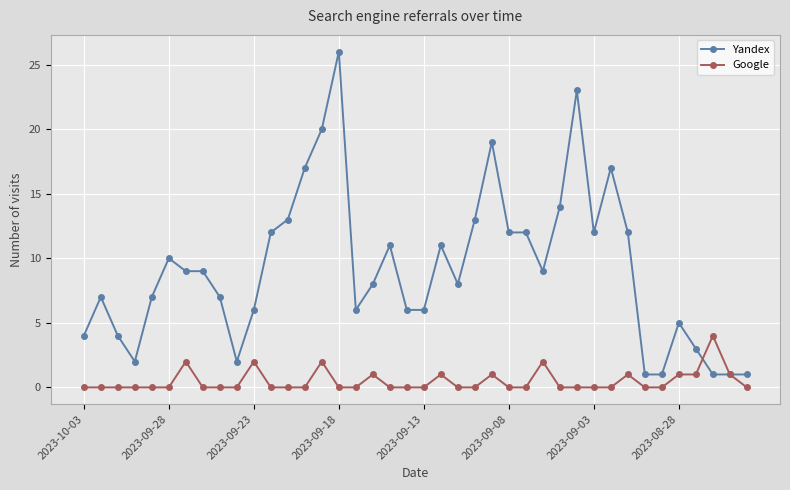

Which series has the largest total across all categories?

Yandex